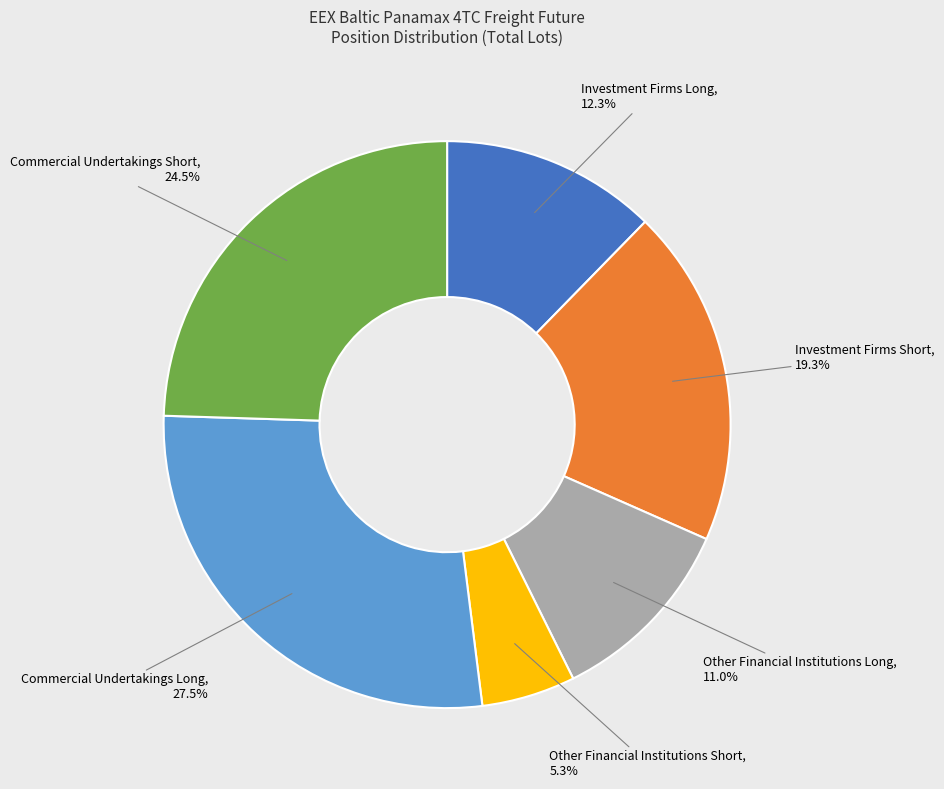

To the nearest percent, what portion does Other Financial Institutions Long represent?

11%